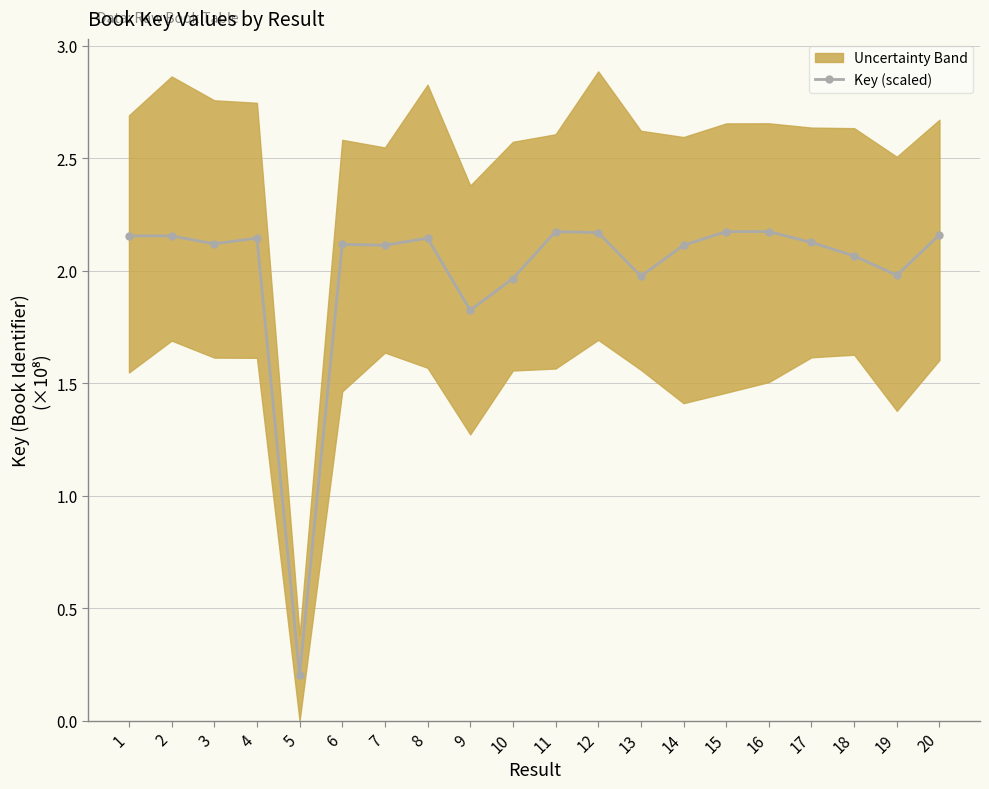

Is this an area chart (filled region under the line)?

No